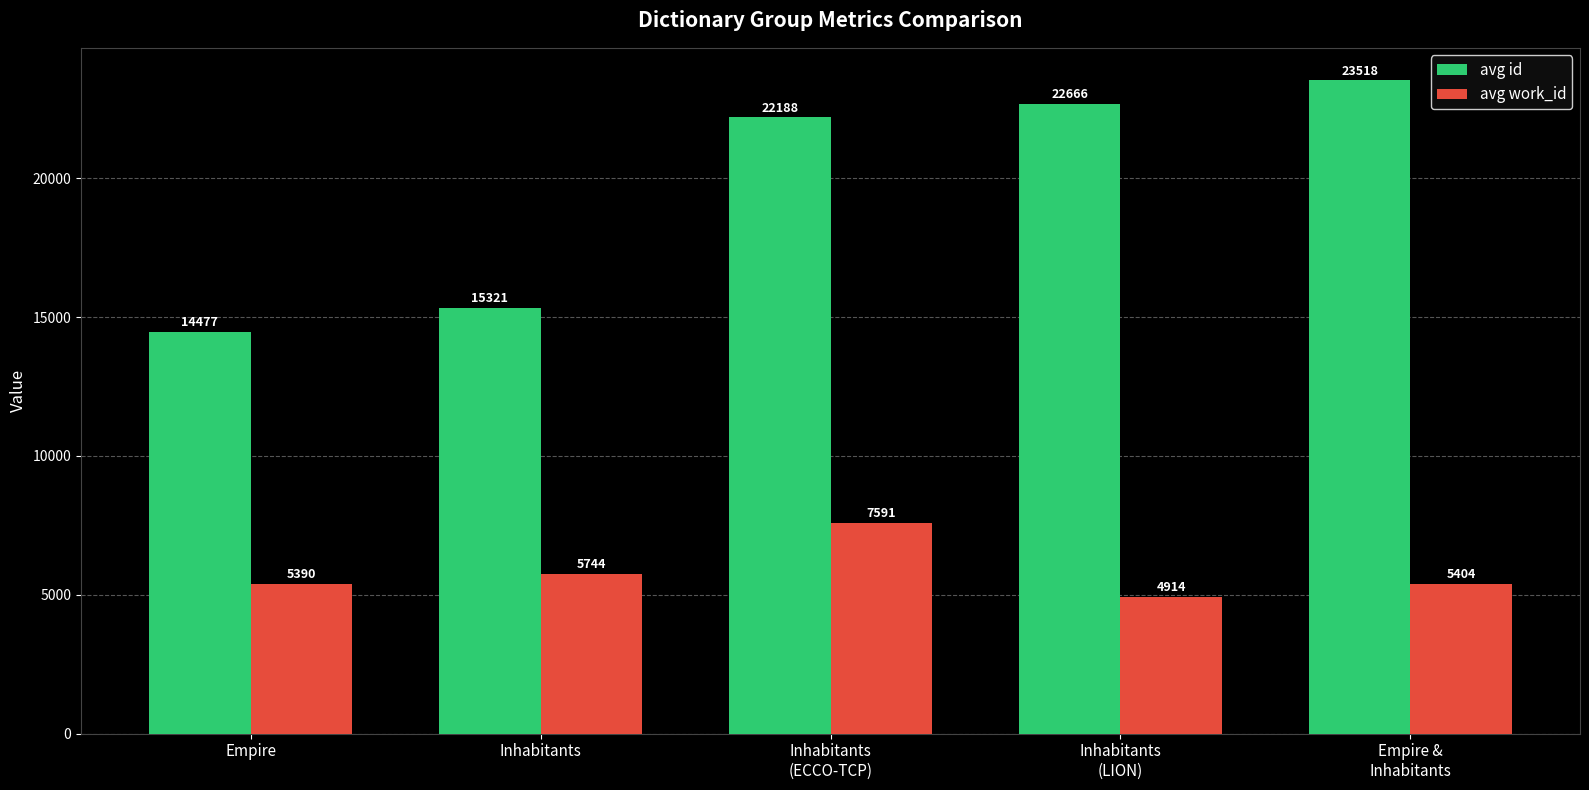

Which category has the lowest value across all series?

Inhabitants
(LION)